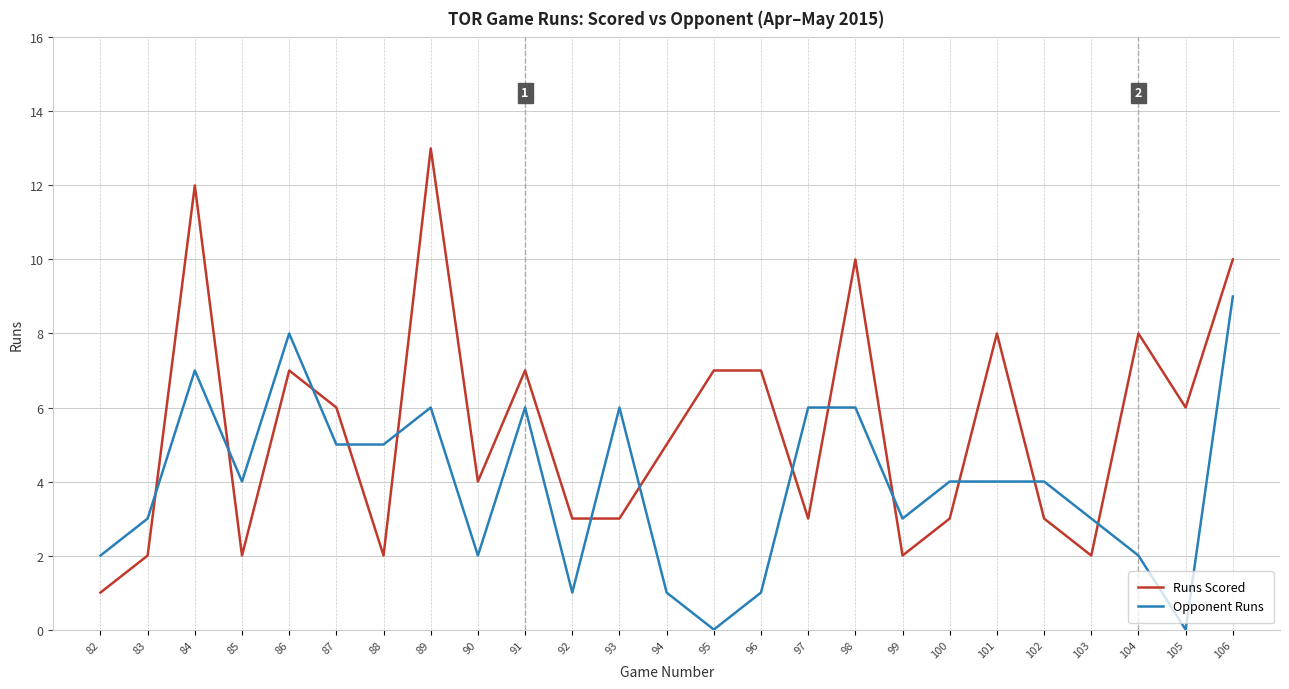

List the series in order of their overall mean, lowest first.

Opponent Runs, Runs Scored